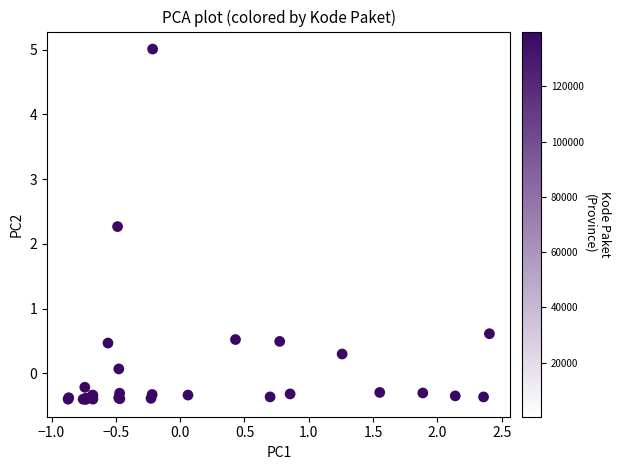

What Y value in the scatter plot is closest to 2?

2.3